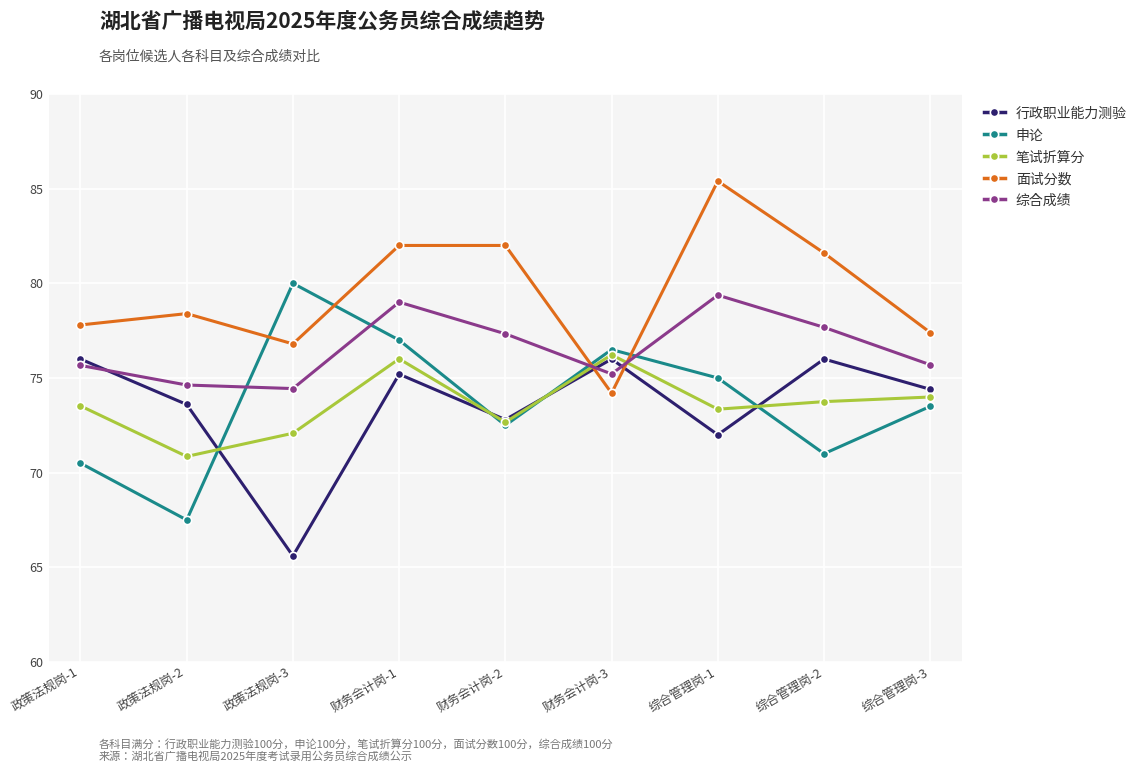

What value does the 面试分数 series have at 综合管理岗-3?

77.4